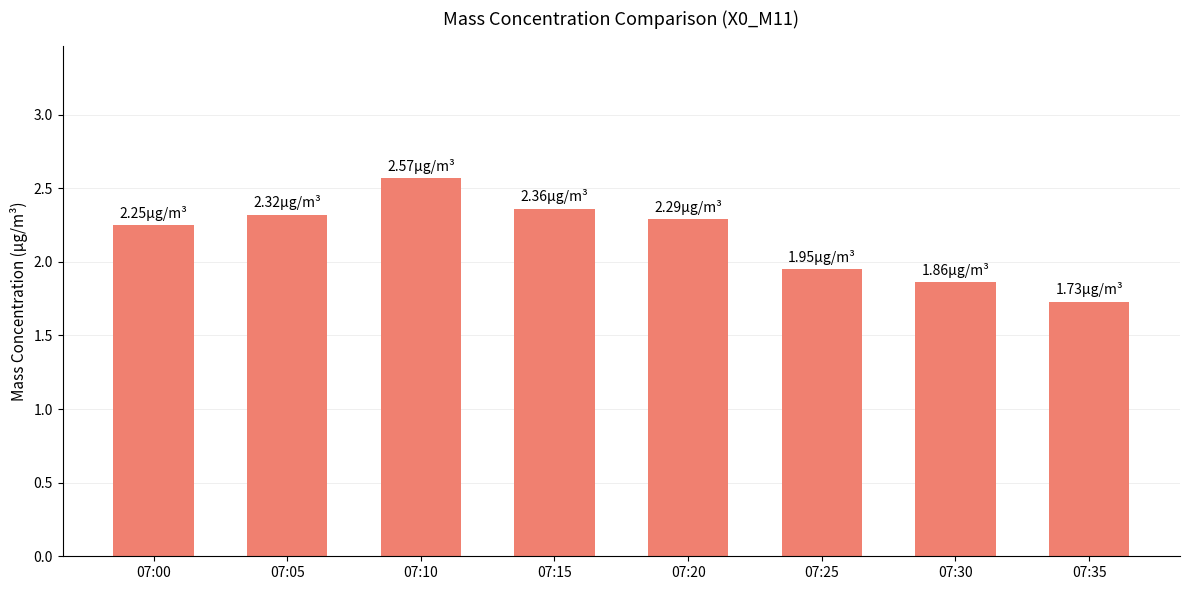

What is the greatest value displayed?

2.6